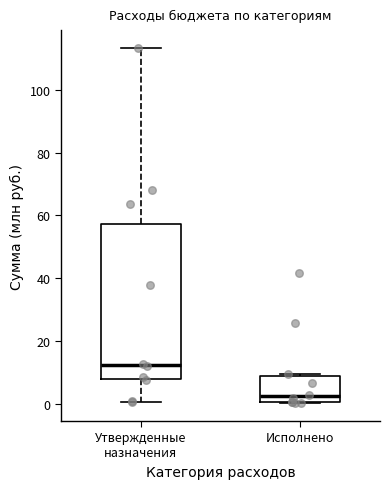

Which box is the tallest, from its lower edge to its upper edge?

Утвержденные назначения